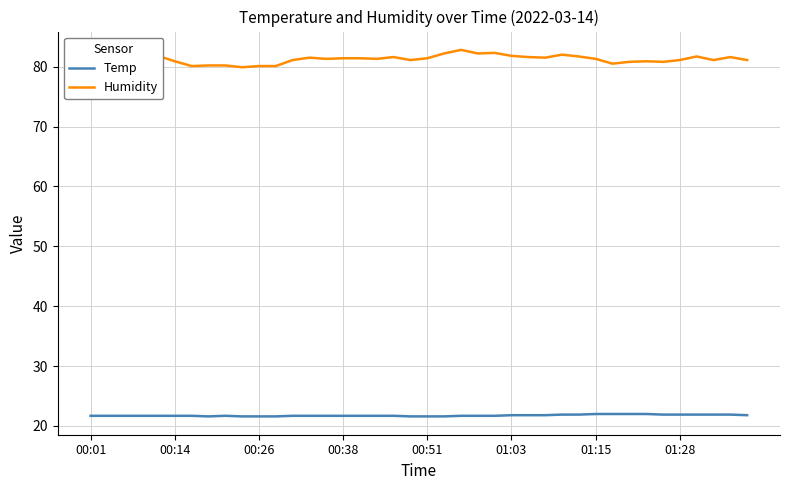

Does the chart have visible grid lines?

Yes